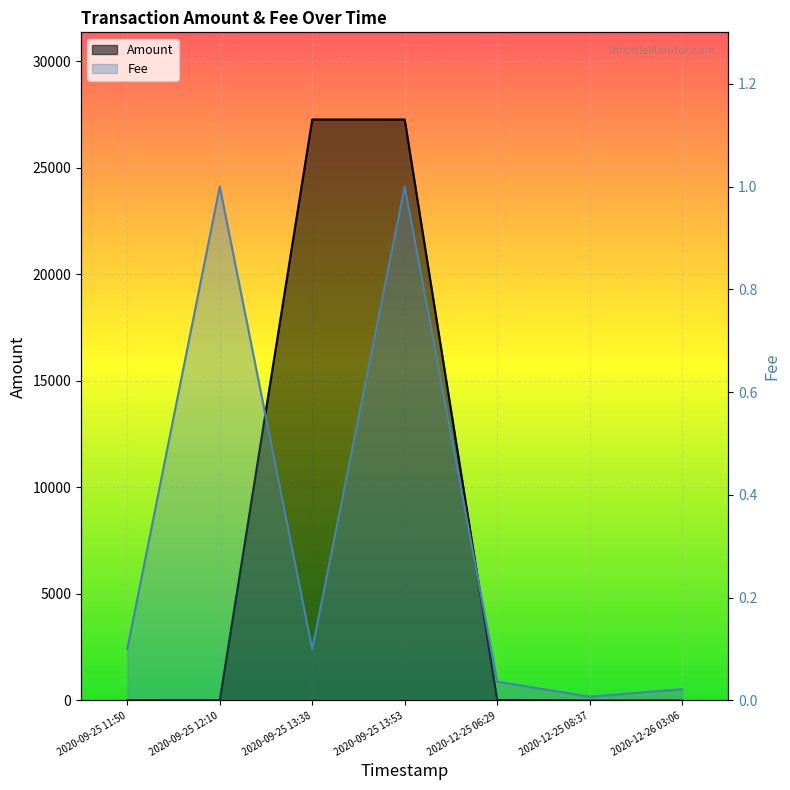

What is the difference between the maximum and second lowest values in the Amount series?

27261.0